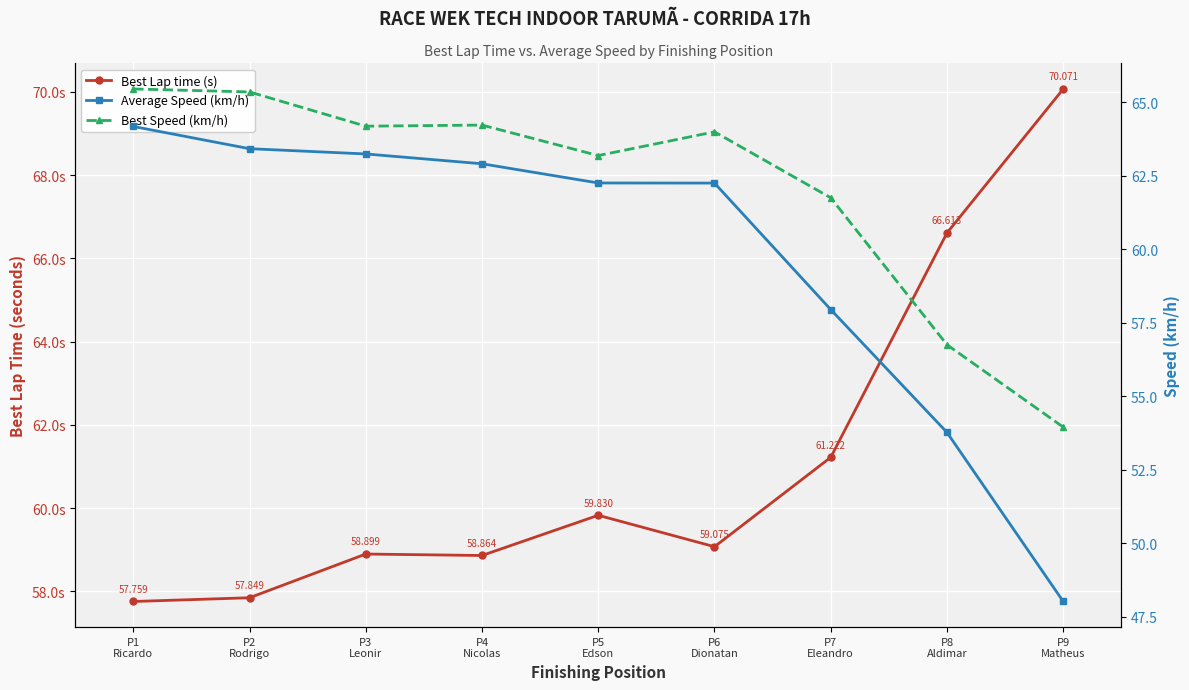

Which series changed the most between P5
Edson and P8
Aldimar?

Average Speed (km/h)